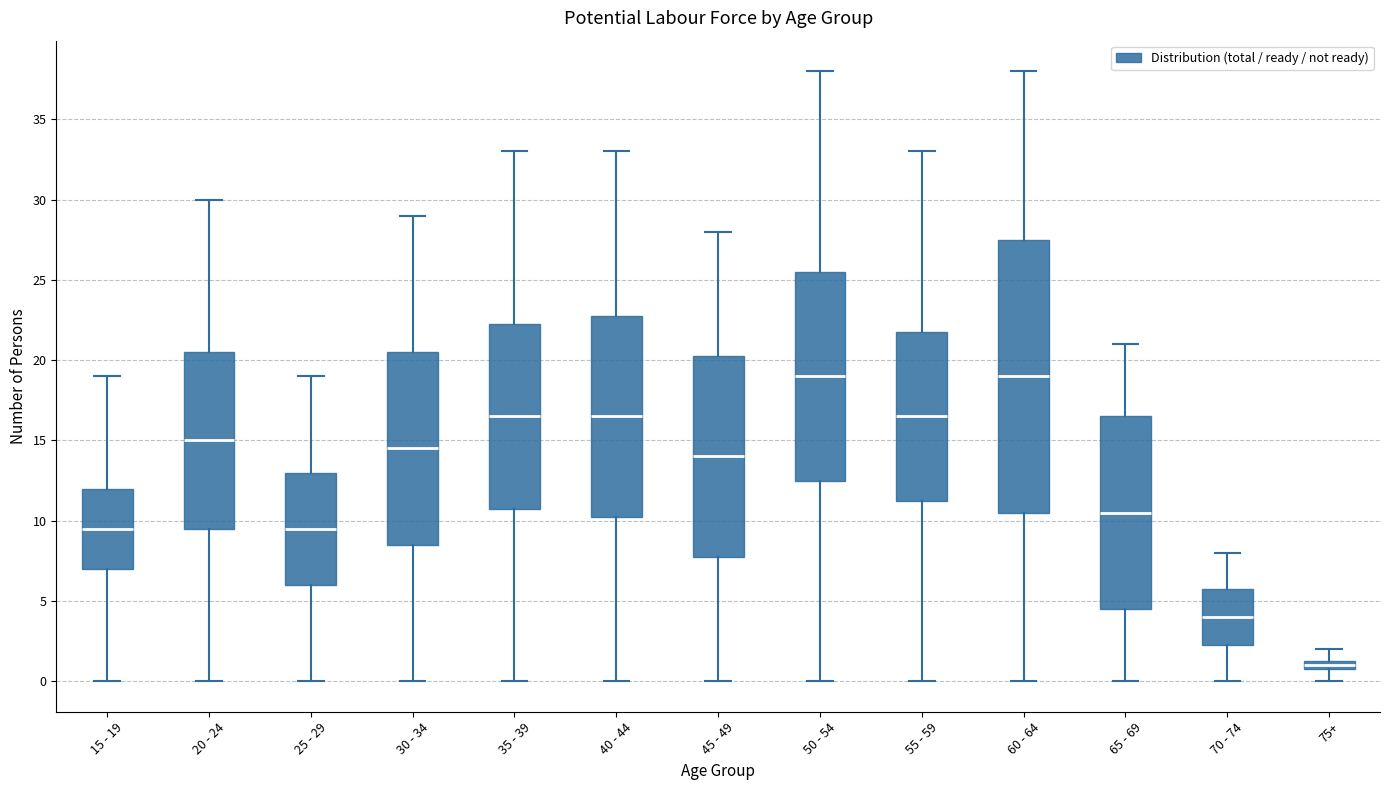

Which box's median line is the lowest?

75+